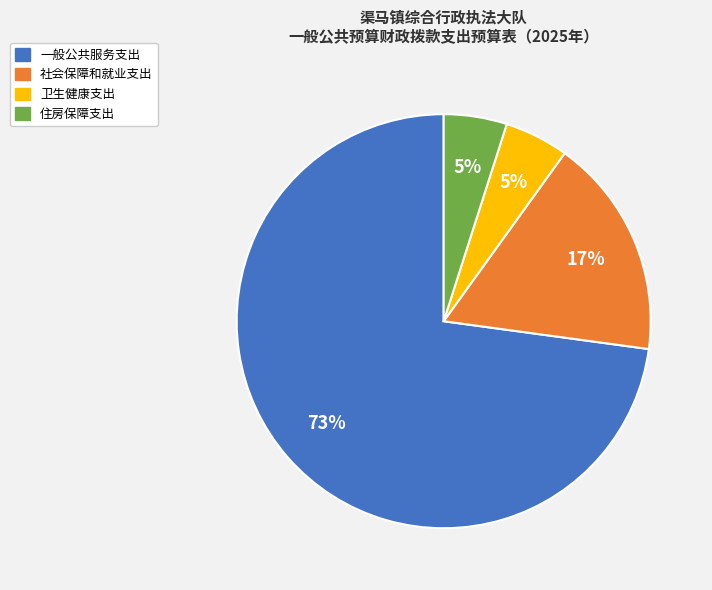

Do 社会保障和就业支出 and 卫生健康支出 together represent more than half of the pie?

No